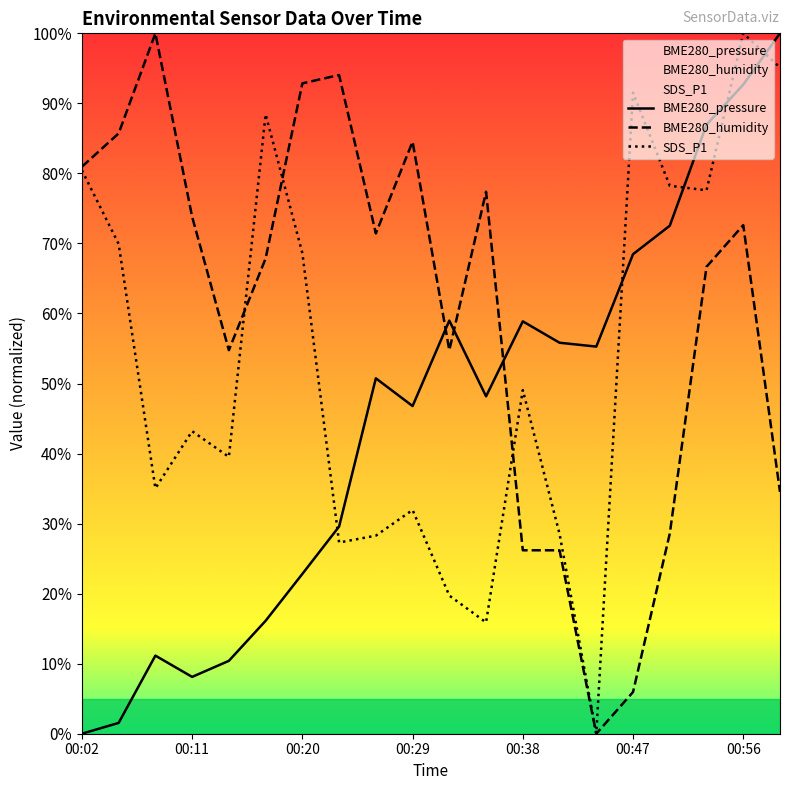

Rank the series by their average value, from highest to lowest.

BME280_humidity, SDS_P1, BME280_pressure